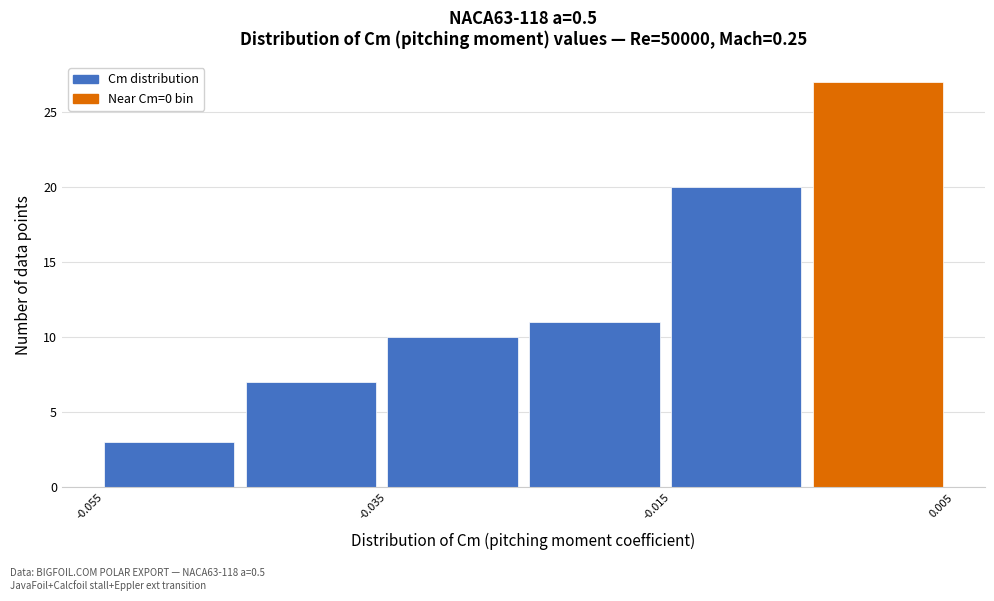

Reading left to right, list every bar in this chart as the range it spans on the x-axis followed by its height. Neither the bar edges nor the heights are printed on the chart, so give them approximately, as read against the axes.

-0.055 to -0.045: 3
-0.045 to -0.035: 7
-0.035 to -0.025: 10
-0.025 to -0.015: 11
-0.015 to -0.005: 20
-0.005 to 0.005: 27